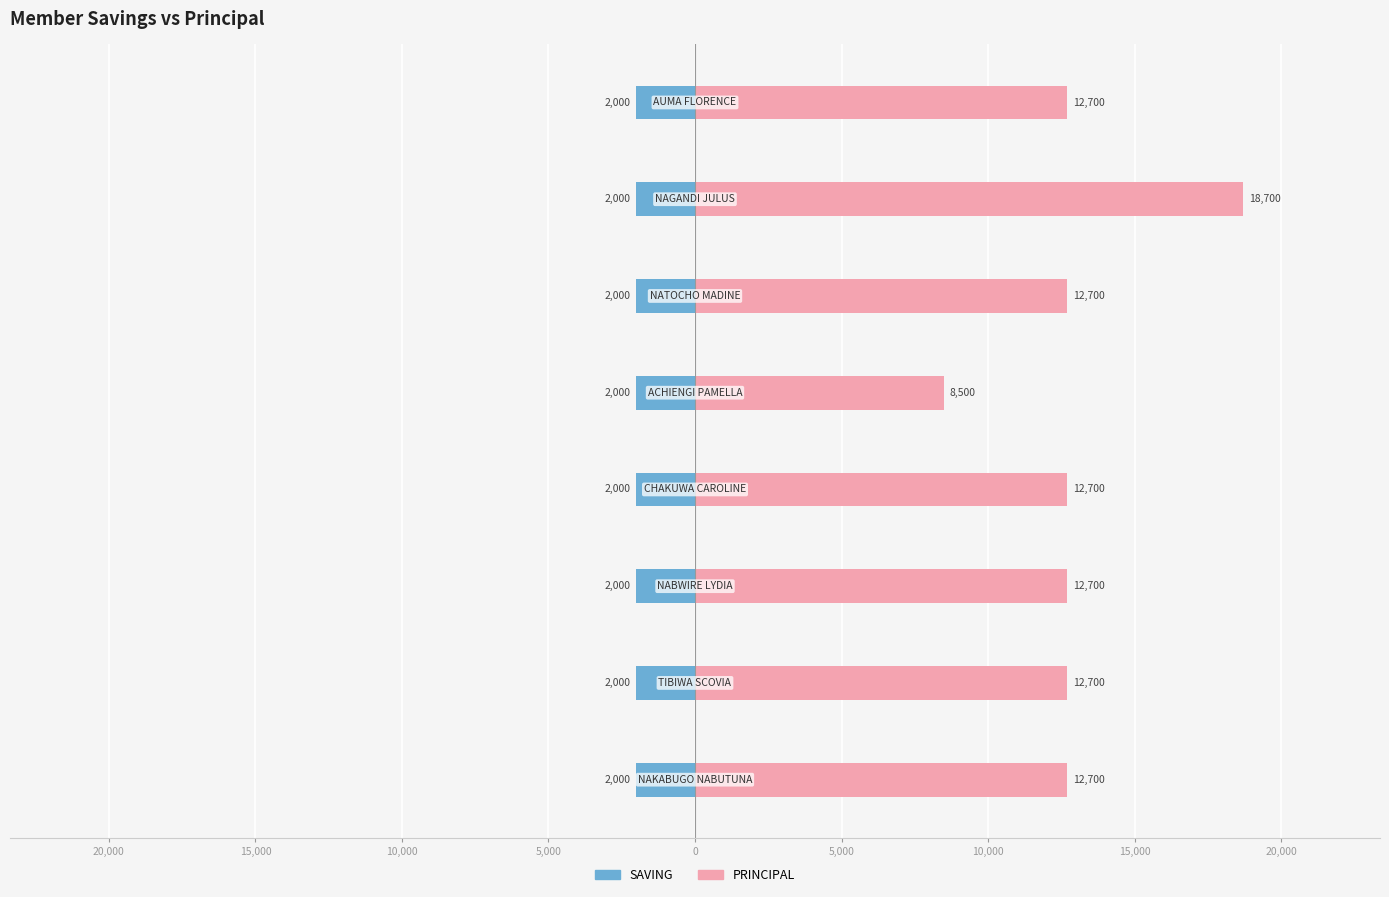

How many data points in PRINCIPAL are above 12700?

1